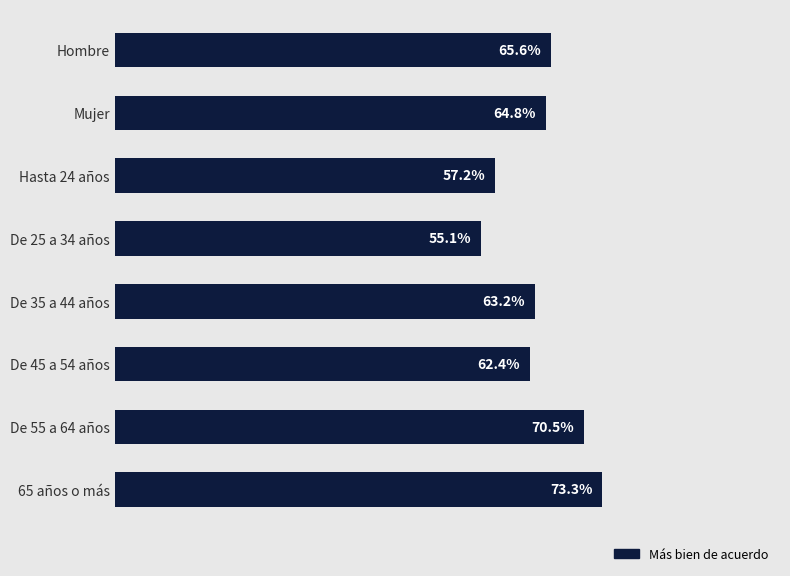

Which has a higher value, Hombre or De 25 a 34 años?

Hombre